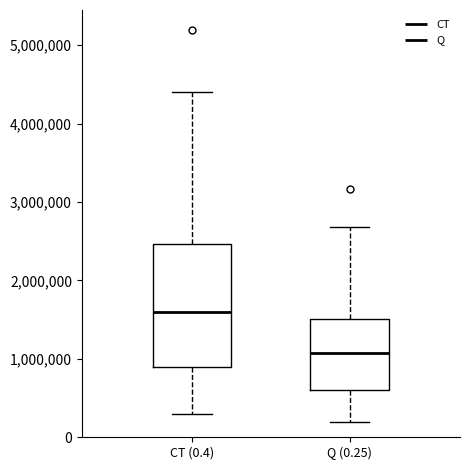

Where is the upper edge of the box for CT (0.4) on the y-axis? The values are not printed on the chart, so give them approximately, as read against the axis.

2500000